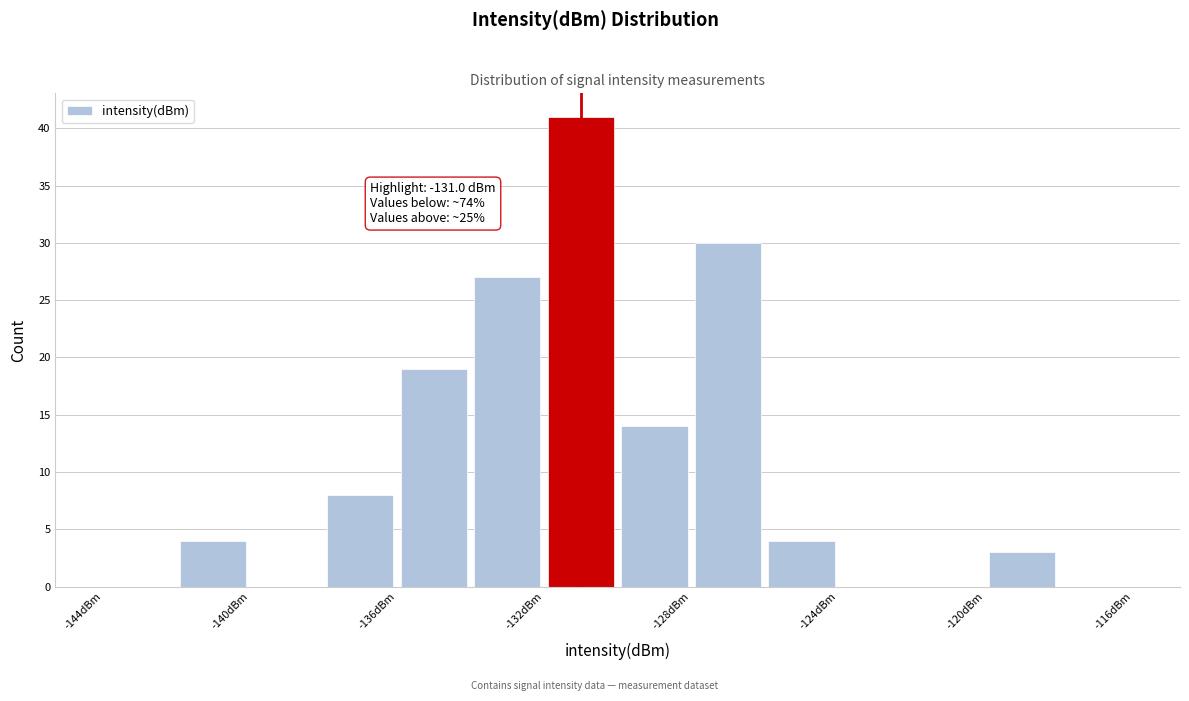

Over which range of the x-axis is the bar tallest?

-132 to -130